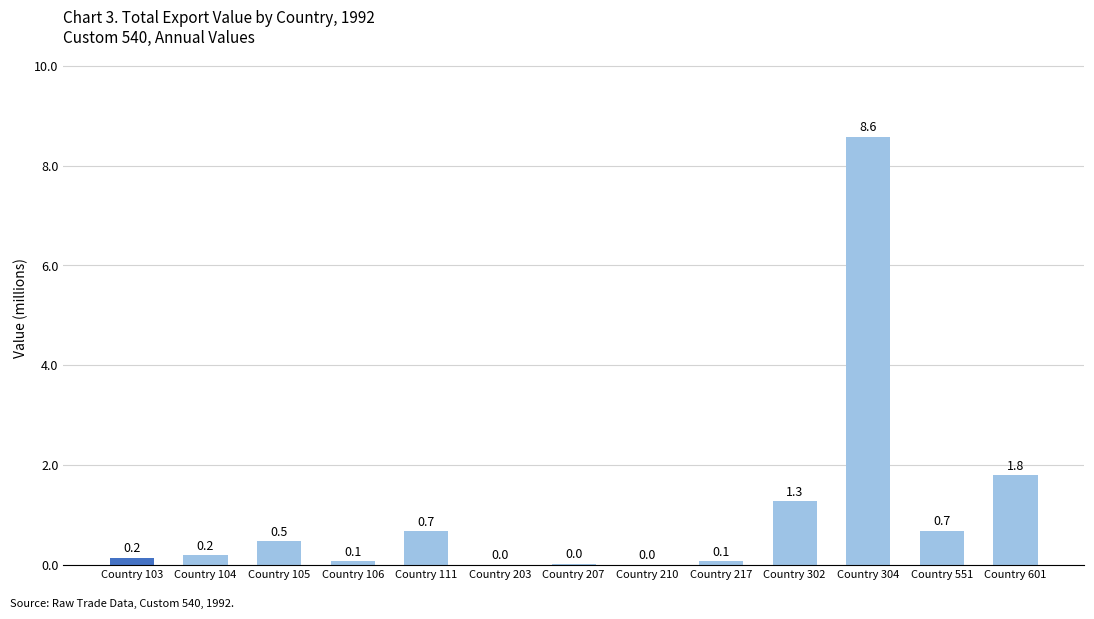

Count the number of categories in the chart.

13